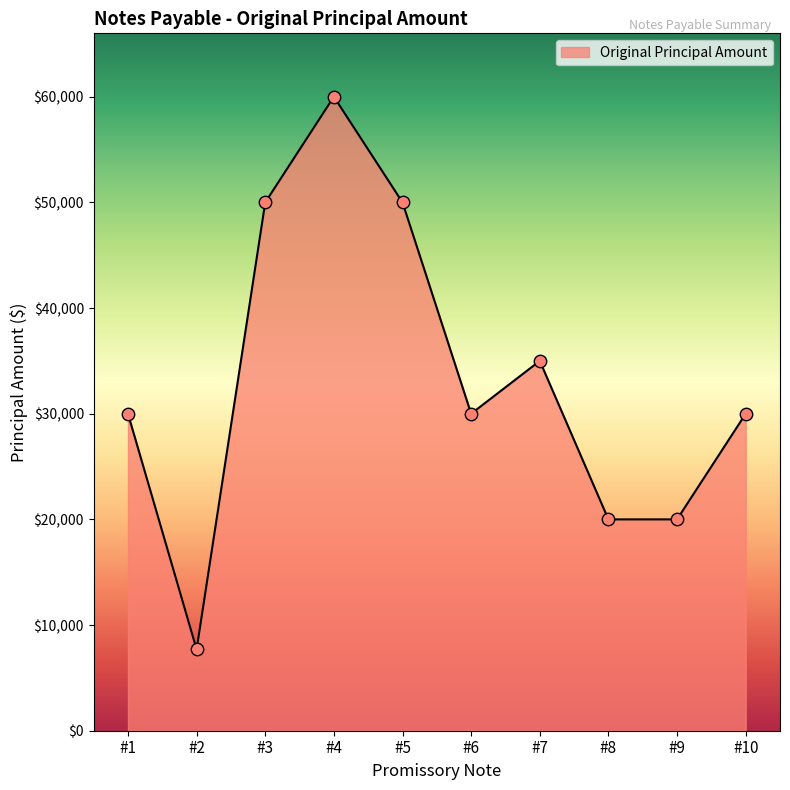

What is the ratio of the value at #7 to the value at #1?

1.2